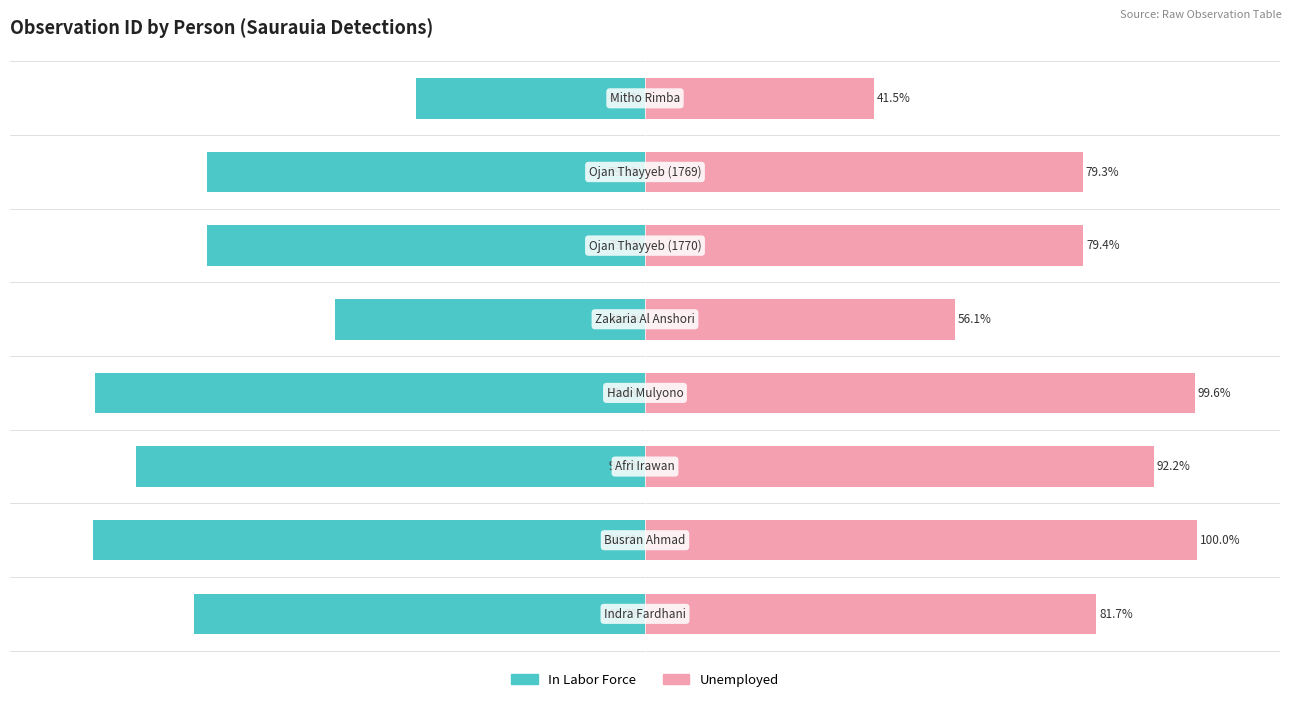

What is the lowest value of the Unemployed series?

41.5